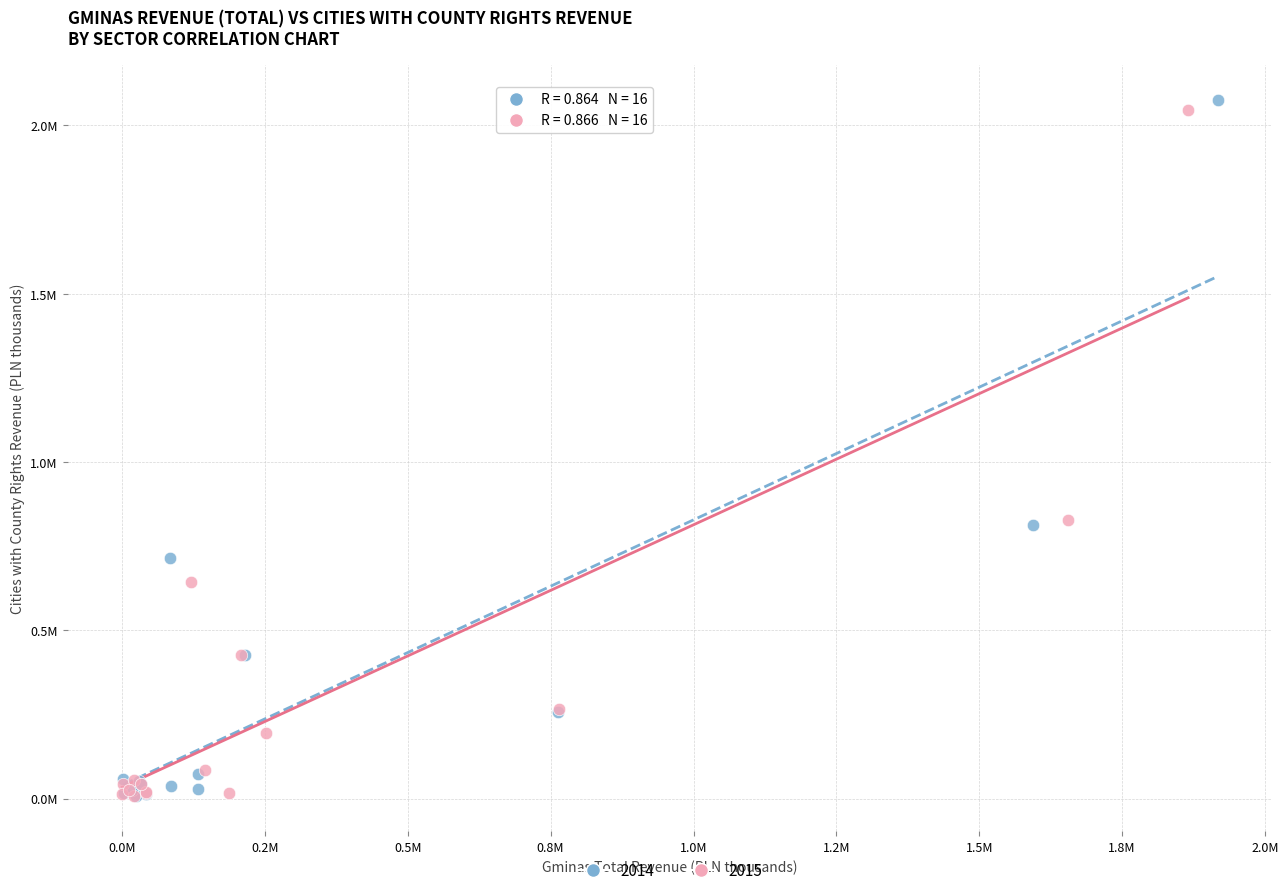

What are all the series names shown in the legend?

2014, 2015